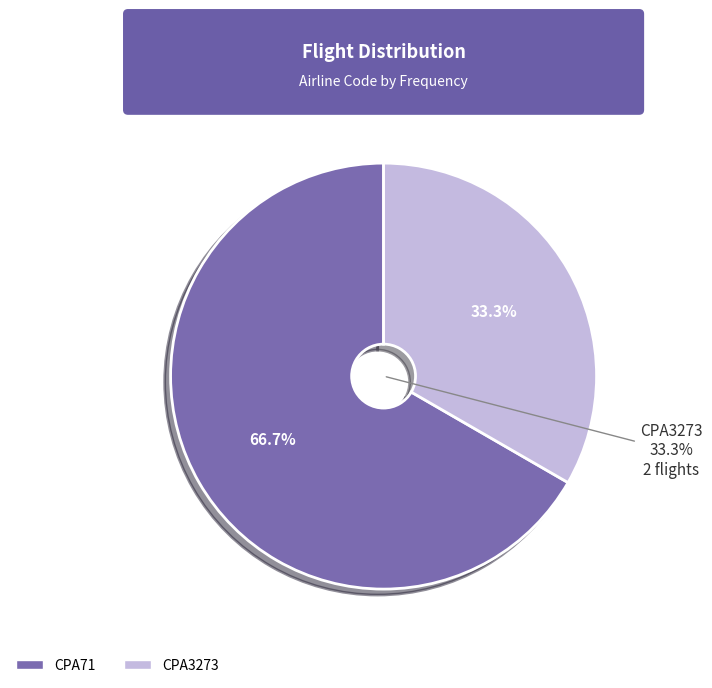

Count the number of slices in the pie.

2